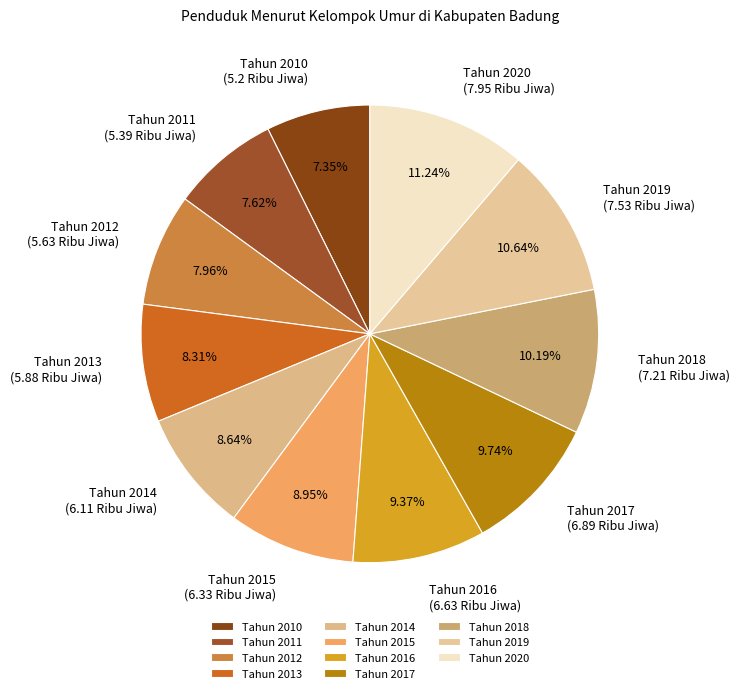

What percentage is the Tahun 2016 slice, to the nearest percent?

9%